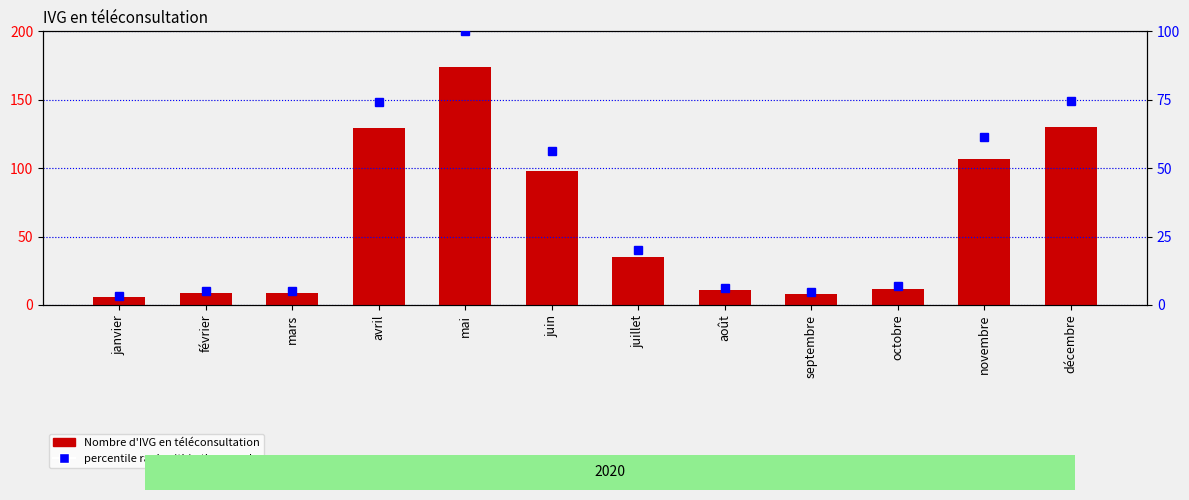

What is the total value across all series at novembre?

168.5